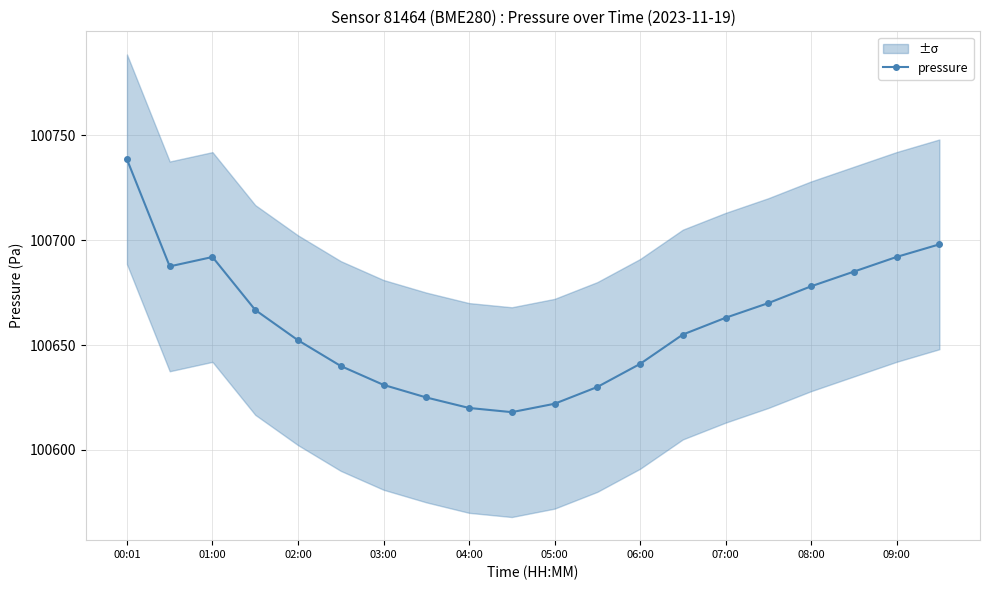

The pressure series shows 178398.6 at 05:00. True or false?

False